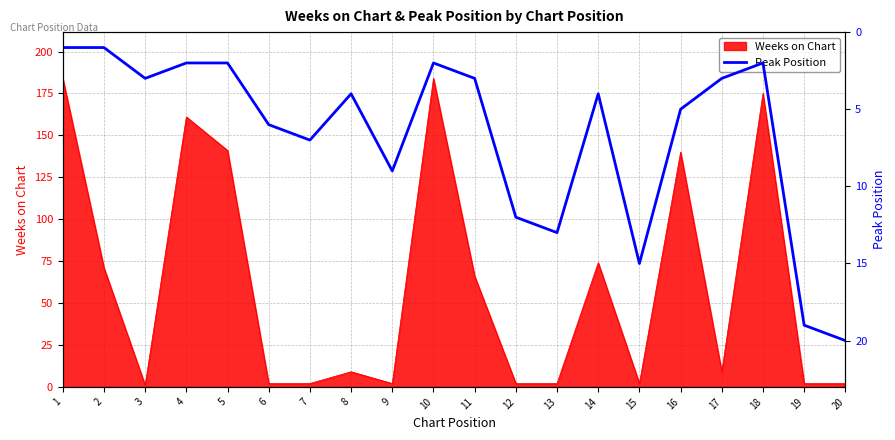

True or false: Weeks on Chart has a value of 2 at 12.

True